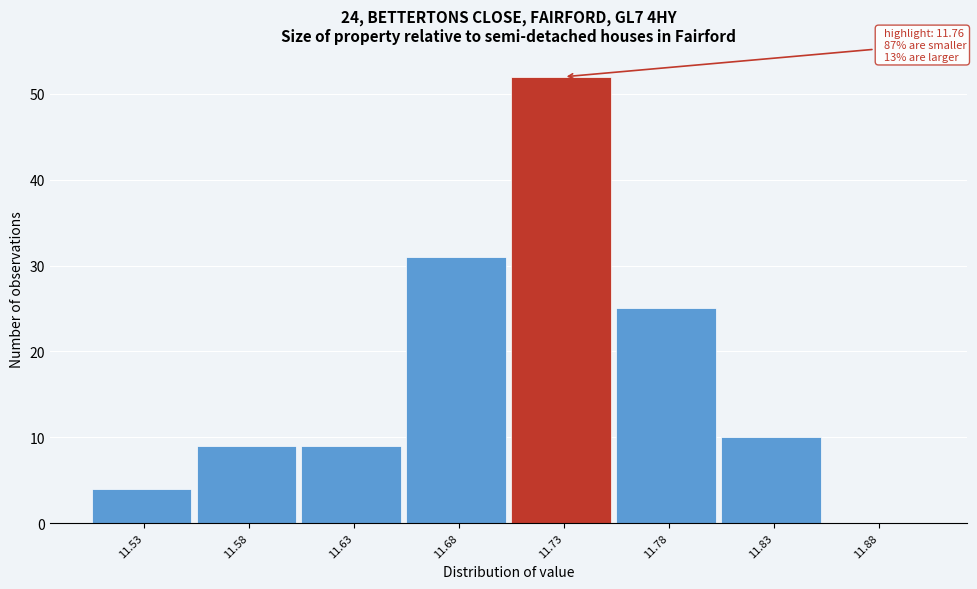

Reading left to right, transcribe all the data shown in this chart.

11.53=4	11.58=9	11.63=9	11.68=31	11.73=52	11.78=25	11.83=10	11.88=0